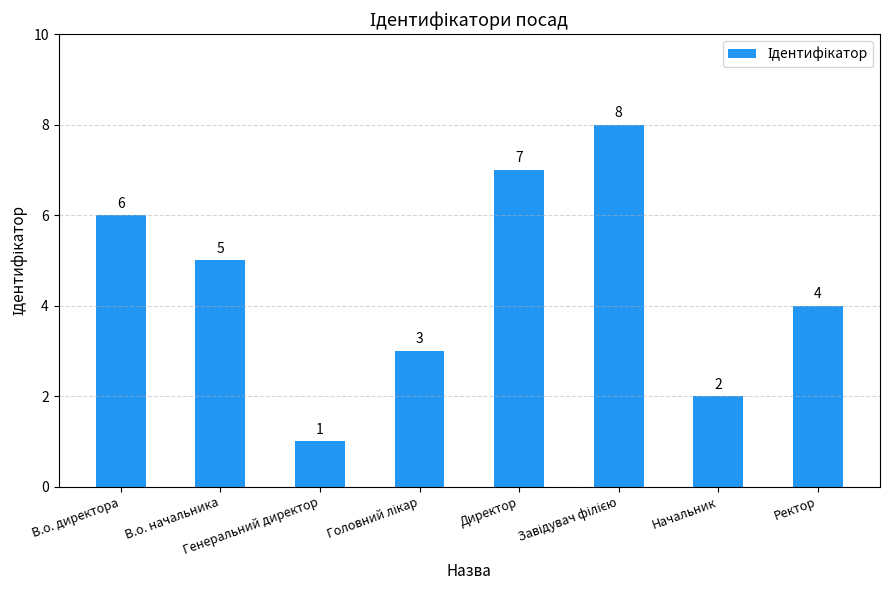

The value at Начальник is 1. True or false?

False